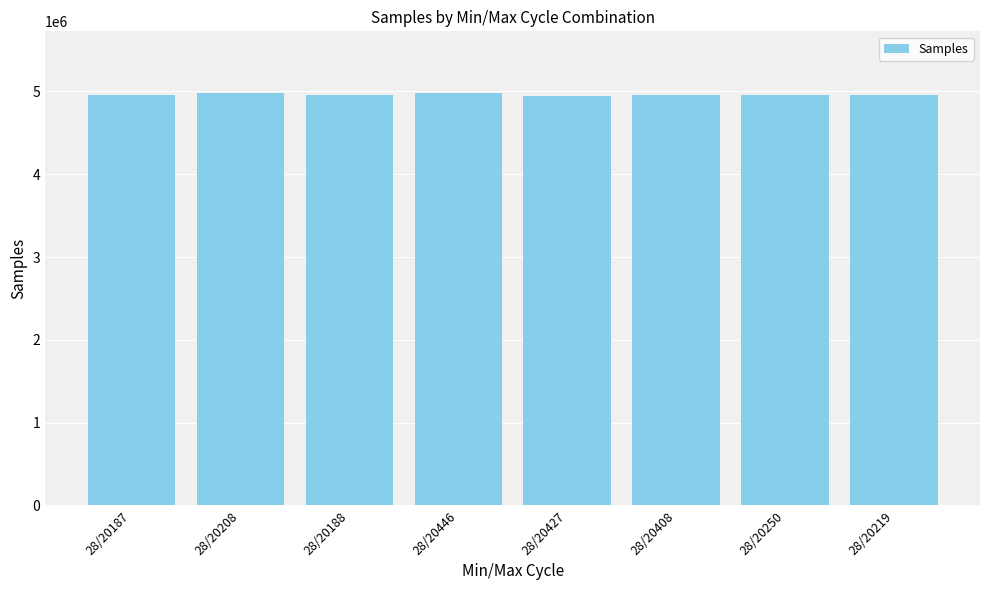

What is the value of the 5th bar from the left?

4943423